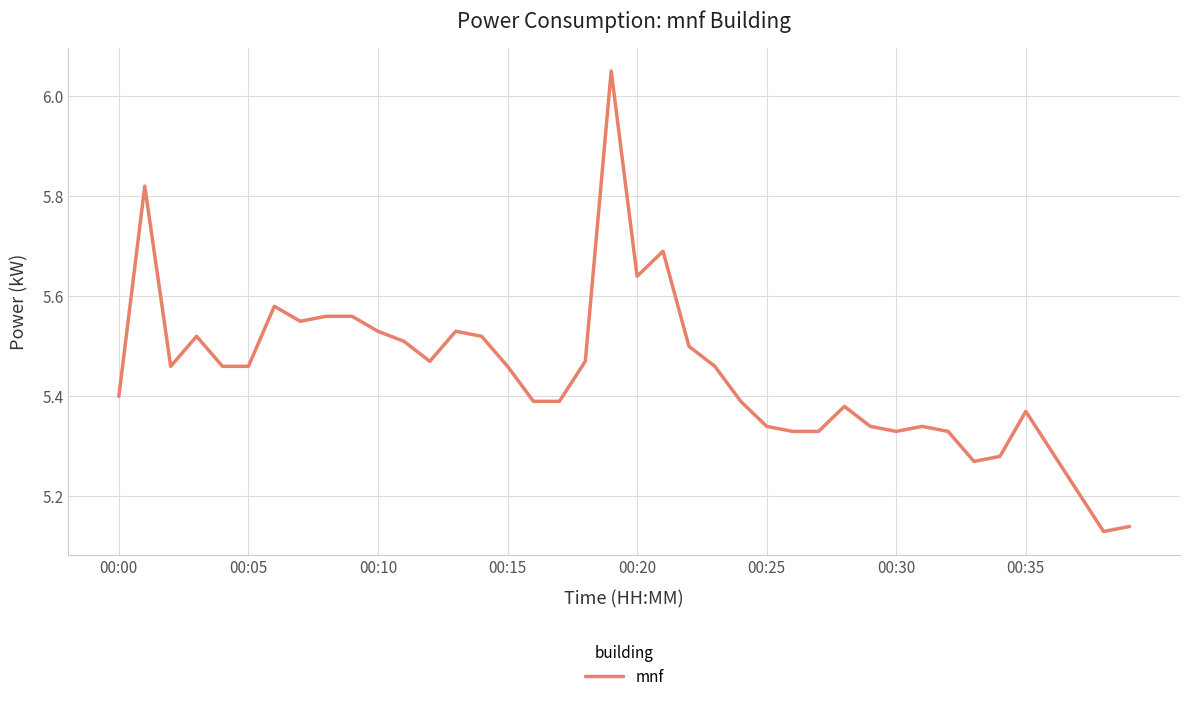

What is the difference between the maximum and minimum values?

0.9